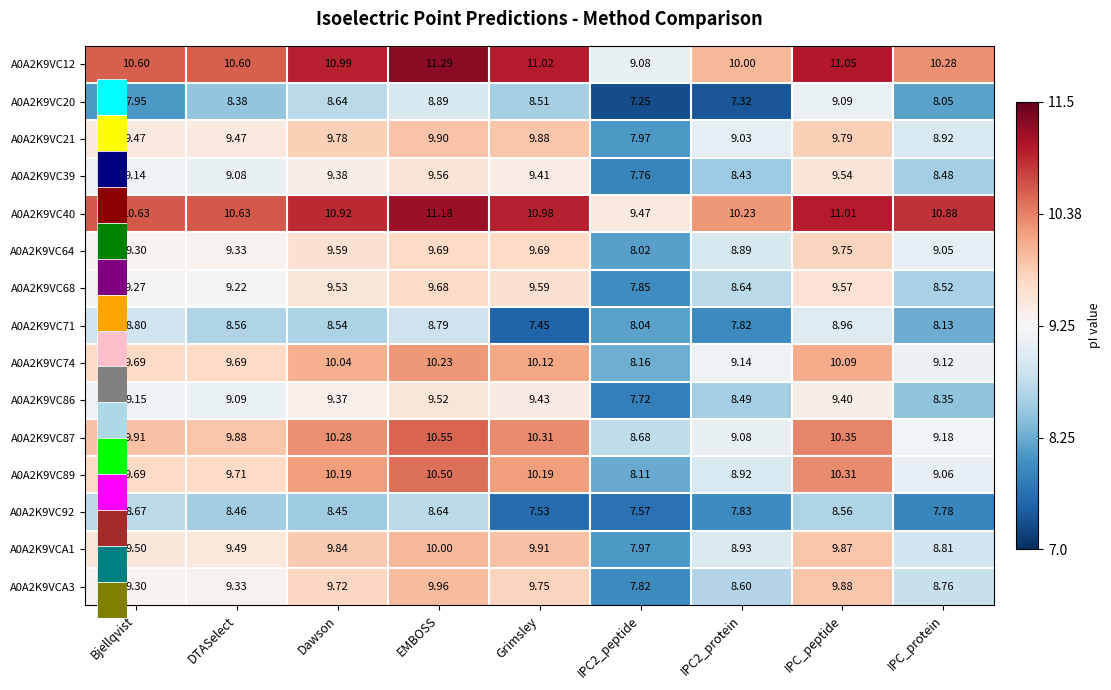

How many categories are shown in the chart?

9